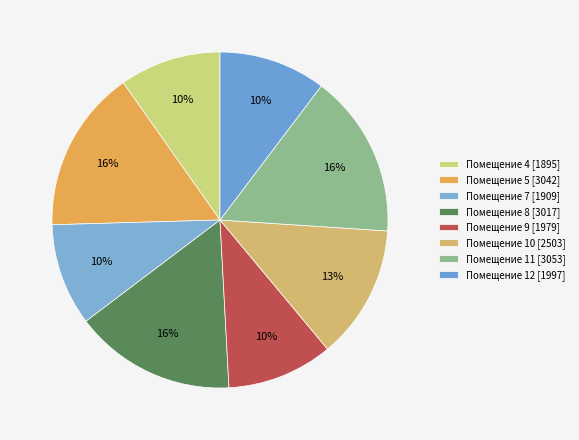

How many segments does this pie chart have?

8